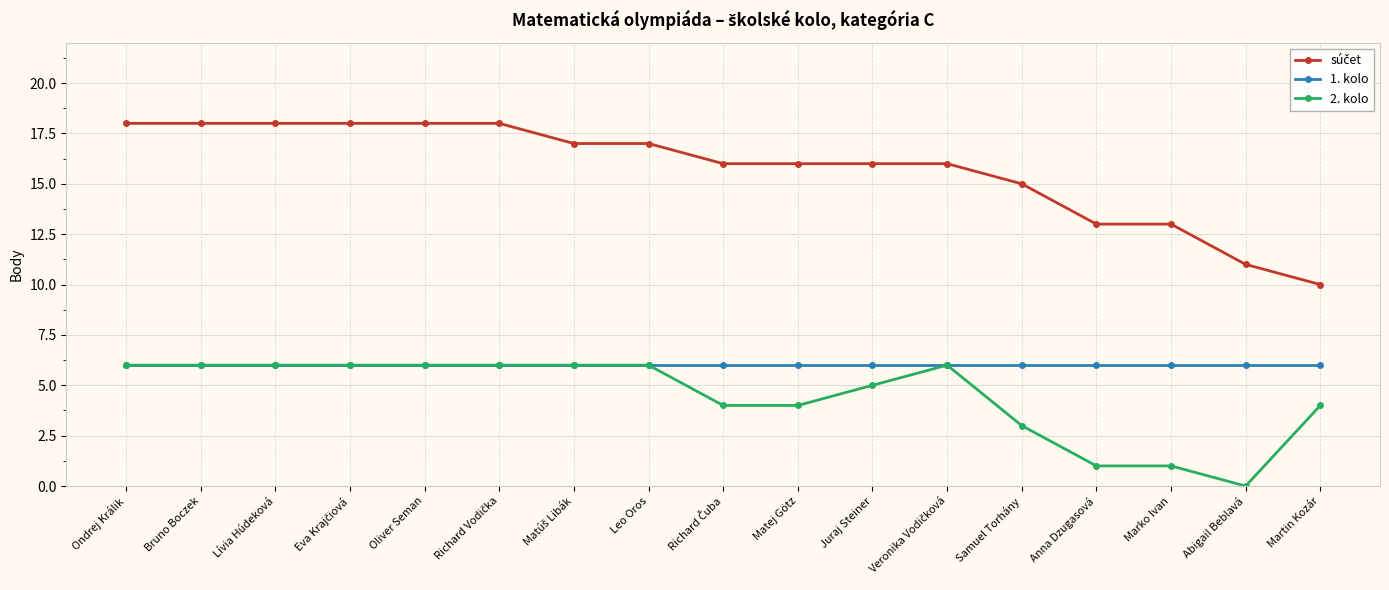

The value of 2. kolo at Anna Dzugasová is 1. True or false?

True